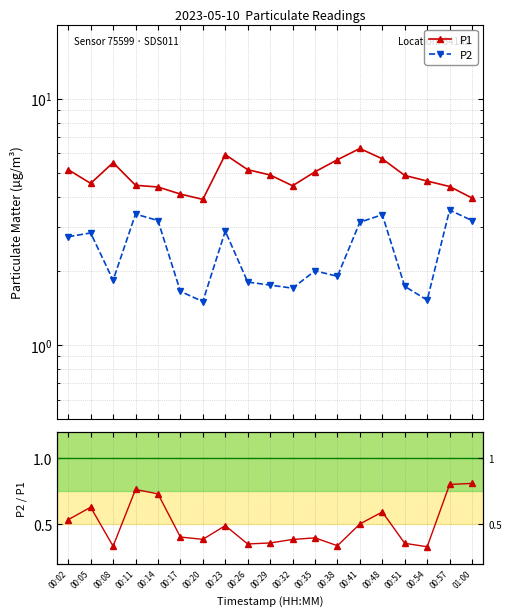

What is the average value of the P1 series?

4.9